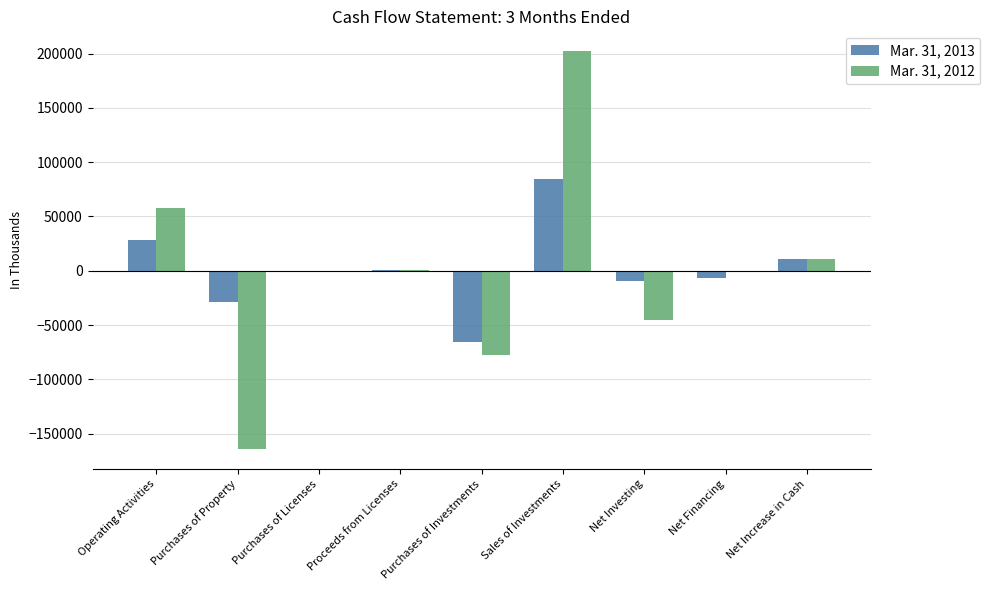

What is the maximum value shown in the chart?

202107